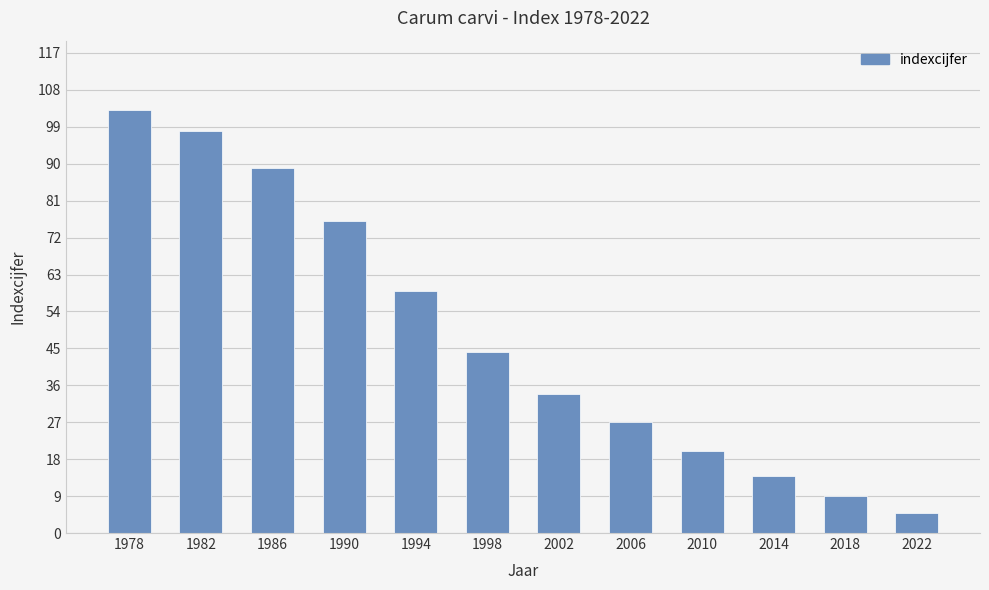

What is the average value?

48